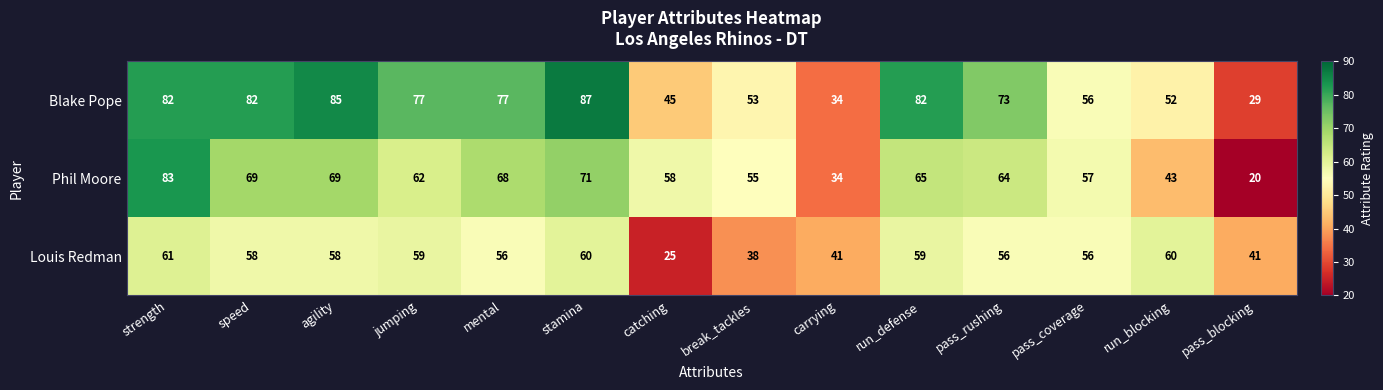

Between carrying and pass_coverage, which series saw the biggest shift?

Phil Moore